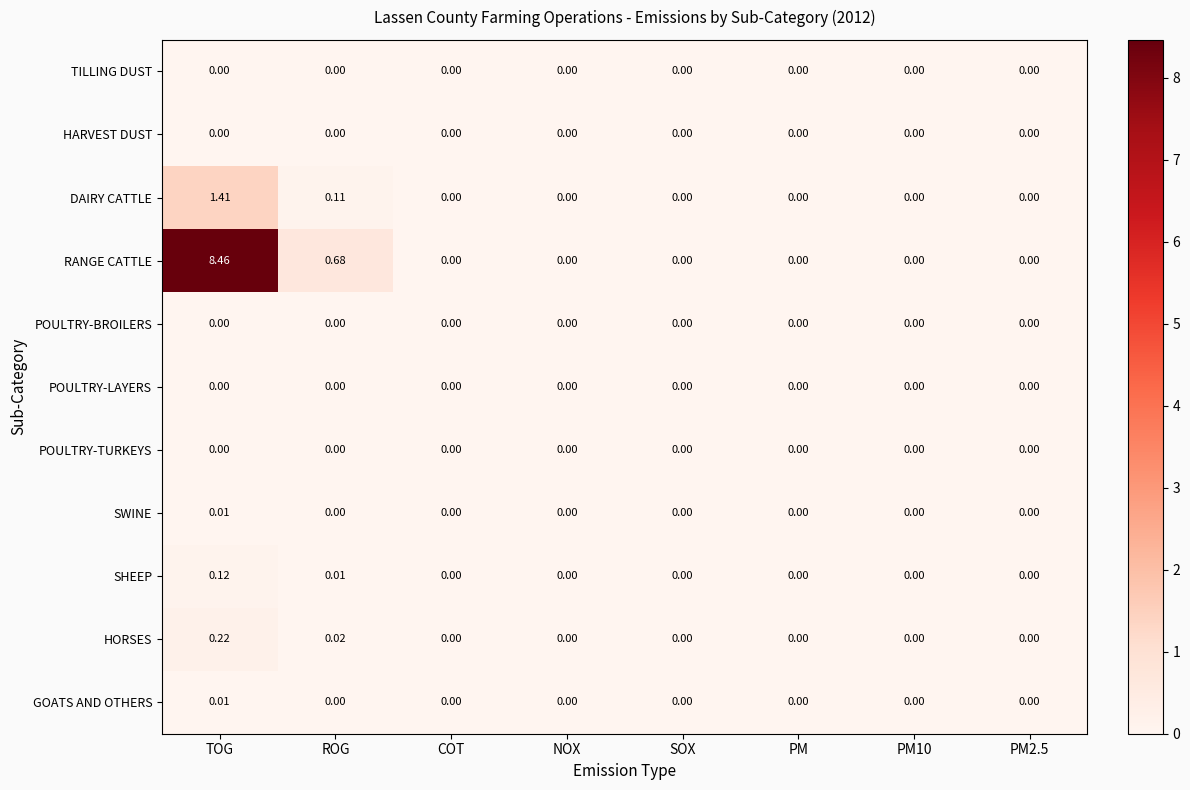

At which category is the sum across all series the highest?

TOG